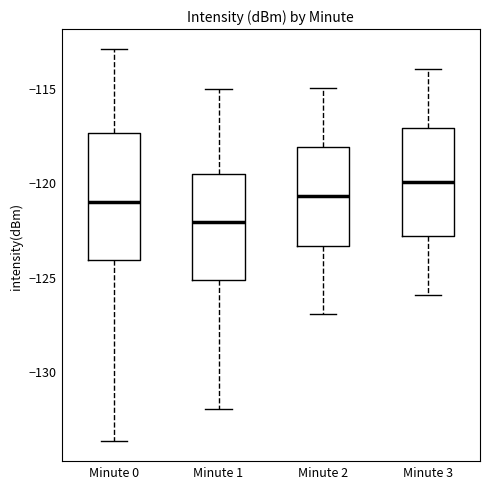

Which box's median line is the lowest?

Minute 1